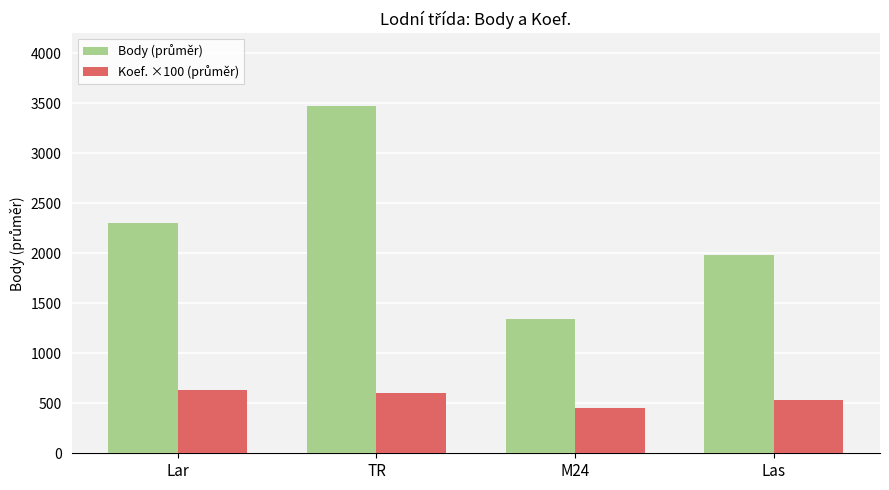

At how many categories does at least one series exceed 1465?

3